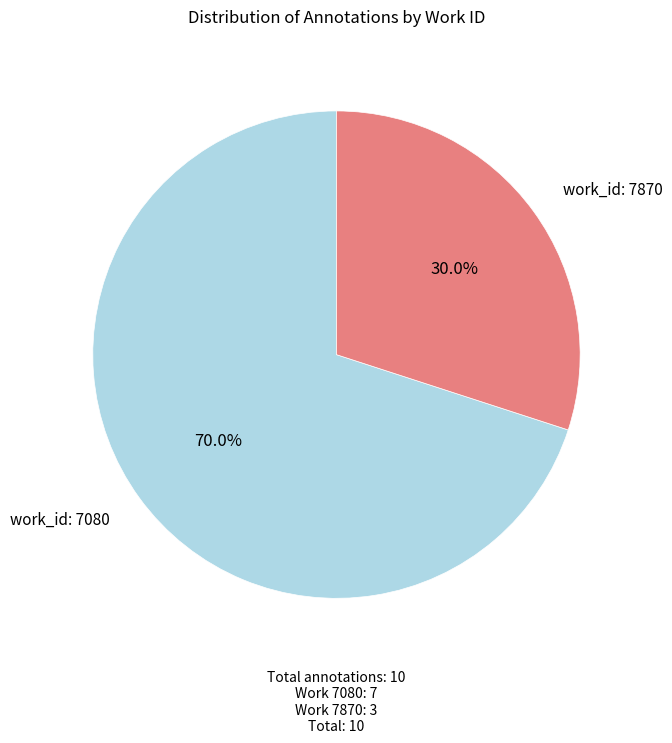

What percentage is the work_id: 7080 slice, to the nearest percent?

70%